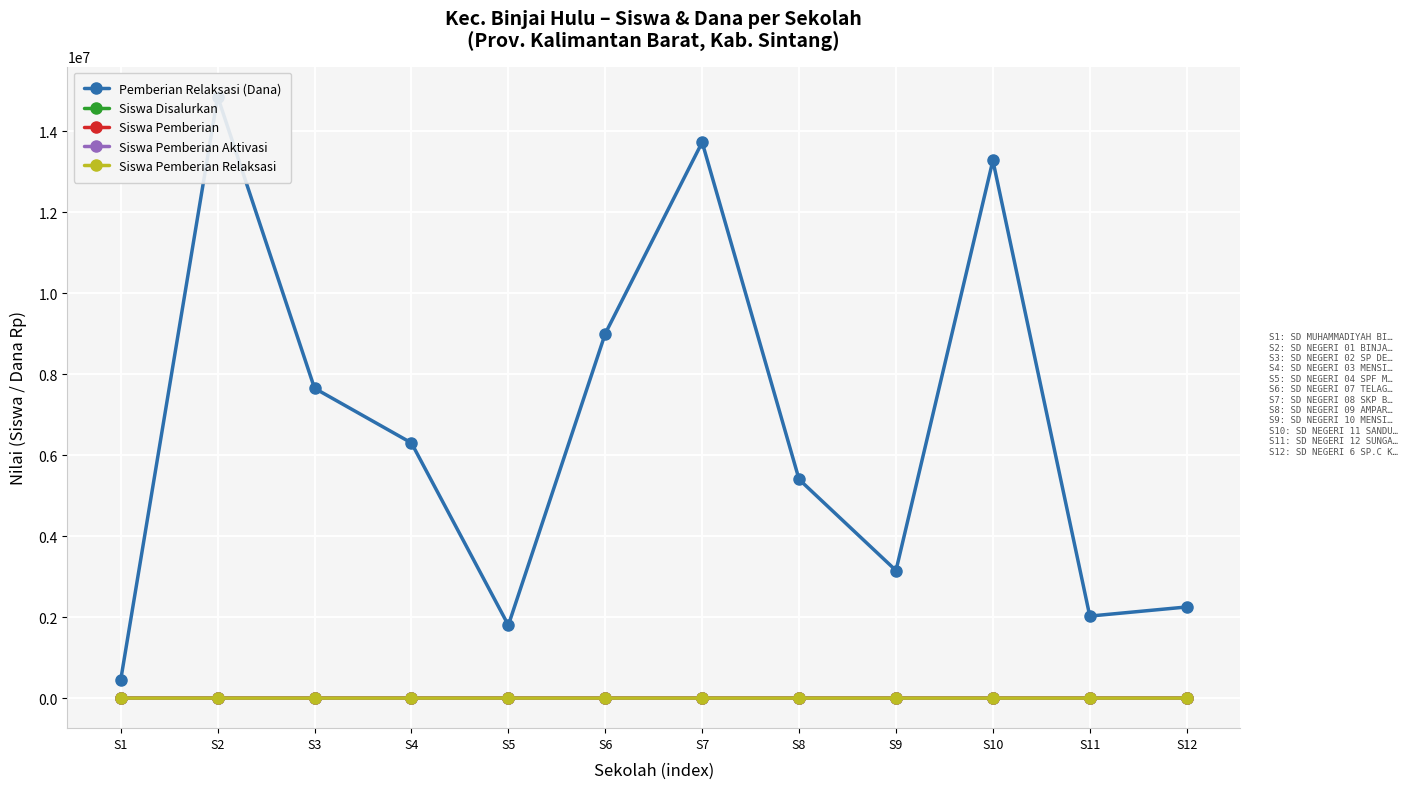

What is the maximum value shown in the chart?

14850000